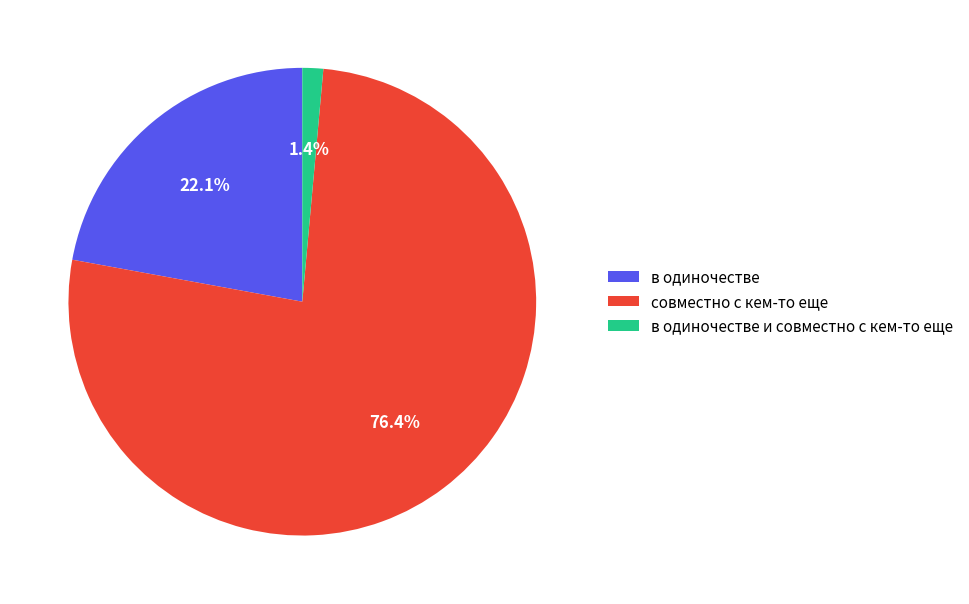

Rank the categories by value from lowest to highest.

в одиночестве и совместно с кем-то еще, в одиночестве, совместно с кем-то еще